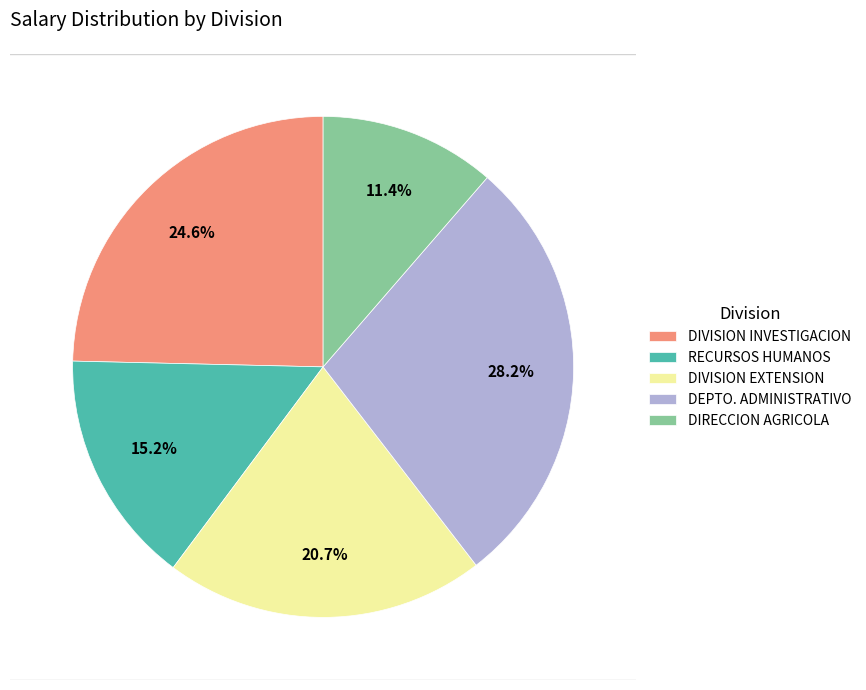

Does any single category account for the majority?

No